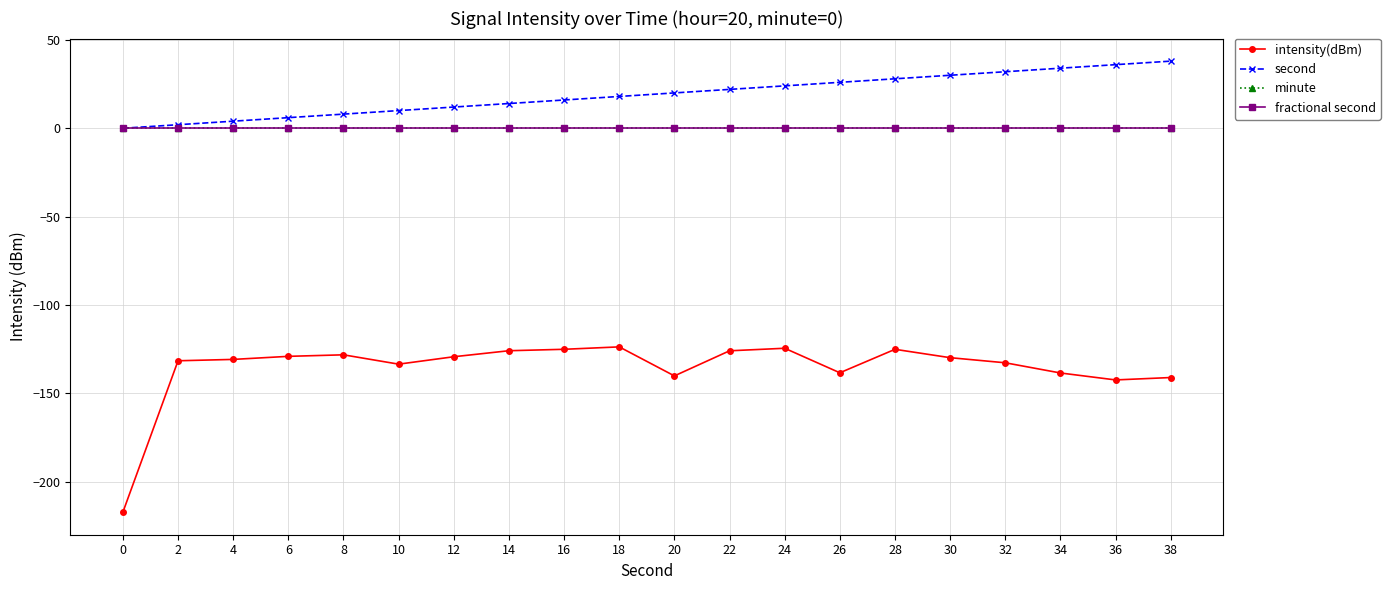

What is the highest value of the second series?

38.0